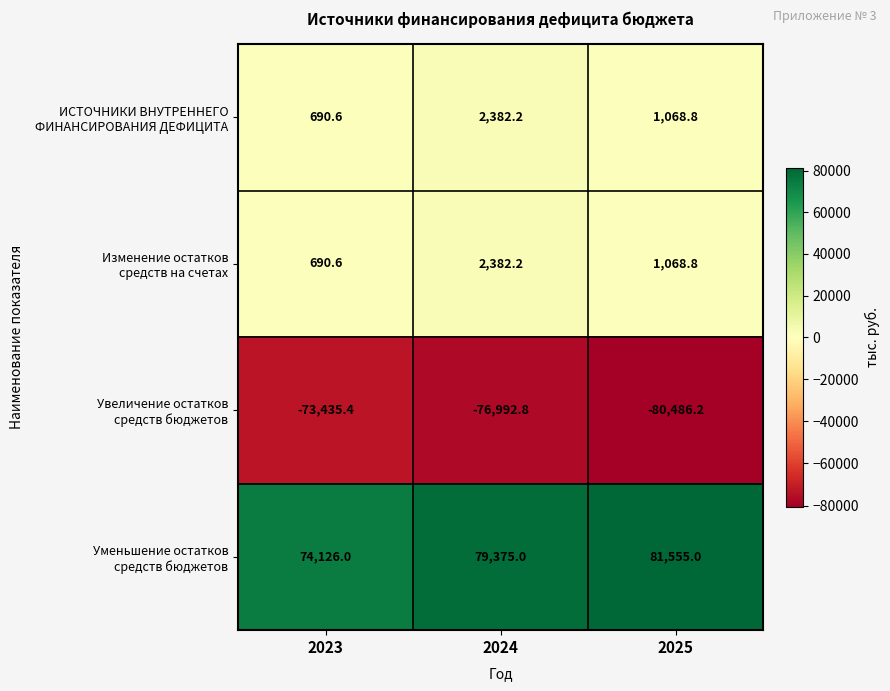

Which category has the lowest value across all series?

2025